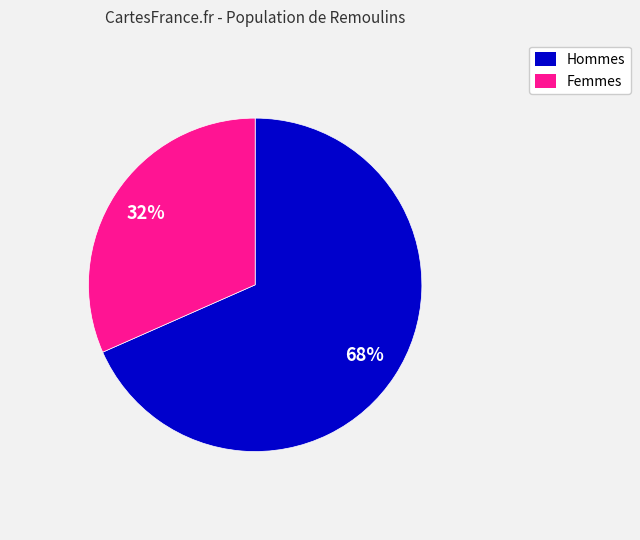

Is there any slice that represents more than half of the pie?

Yes